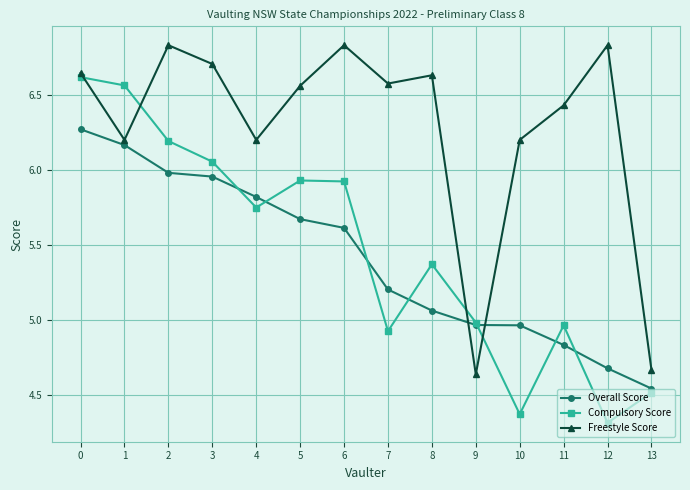

What is the difference between the maximum and minimum values in the Freestyle Score series?

2.2